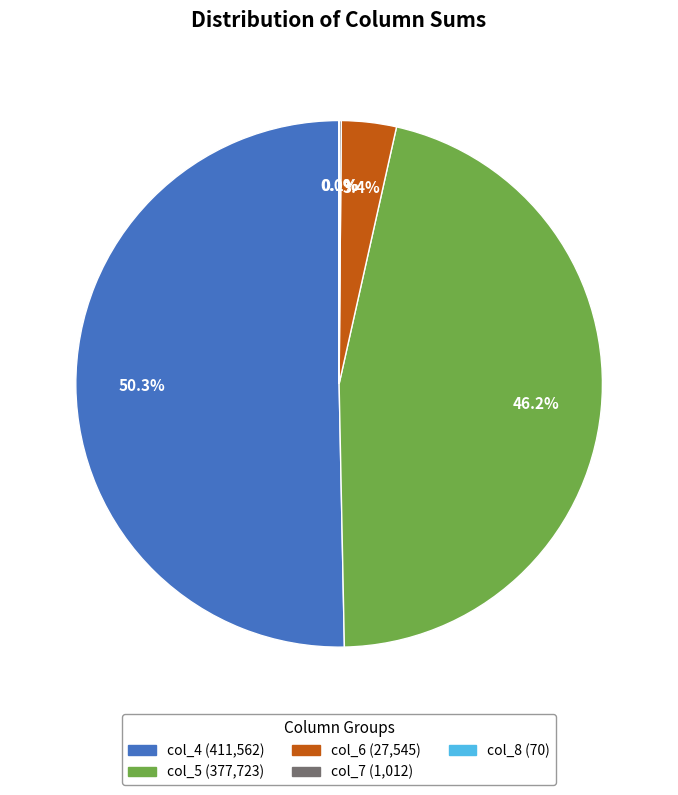

Which category accounts for the majority?

col_4